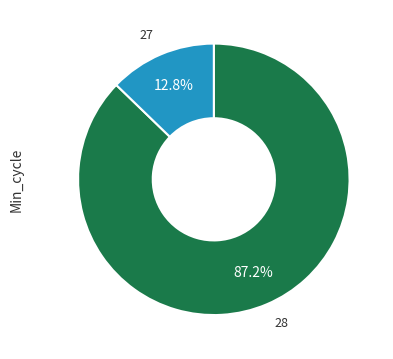

To the nearest percent, what portion does 27 represent?

13%